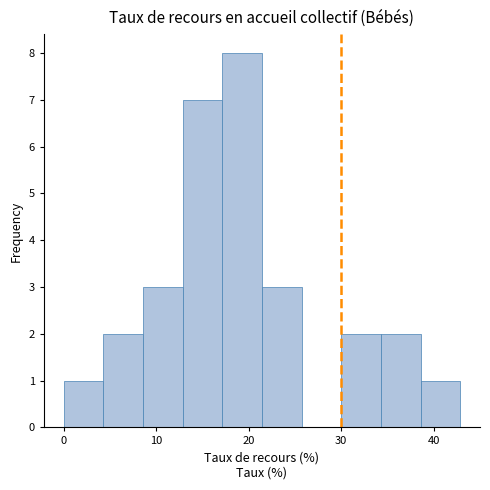

Reading left to right, transcribe this chart: for each bar, give the range it covers on the x-axis and its height. Neither the bar edges nor the heights are printed on the chart, so give them approximately, as read against the axes.

0 to 4: 1
4 to 9: 2
9 to 13: 3
13 to 17: 7
17 to 21: 8
21 to 26: 3
26 to 30: 0
30 to 34: 2
34 to 39: 2
39 to 43: 1